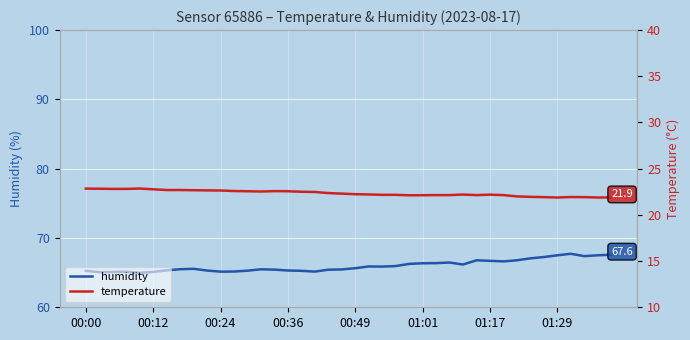

True or false: humidity has a value of 28.1 at 18.

False